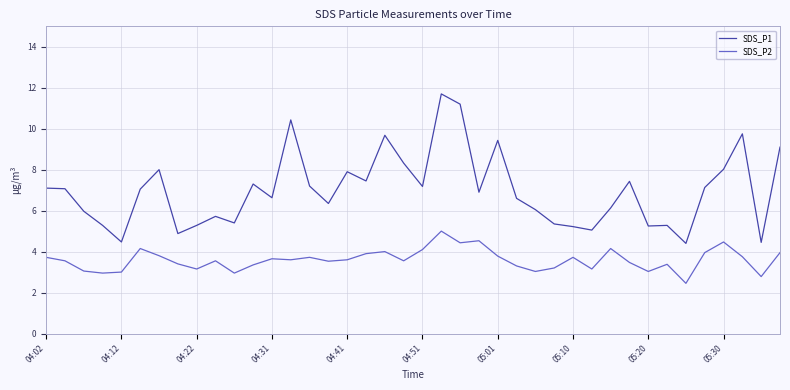

What is the maximum value shown in the chart?

11.7